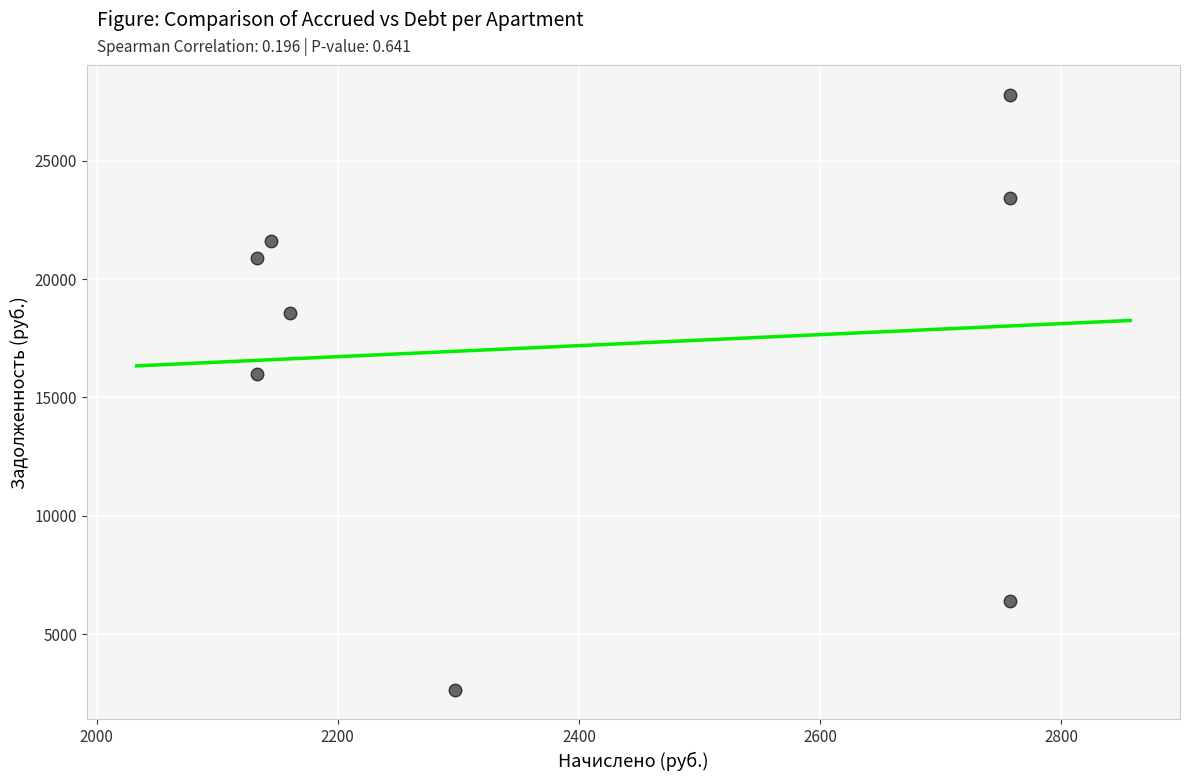

What is the range of X values (max minus min)?

624.0